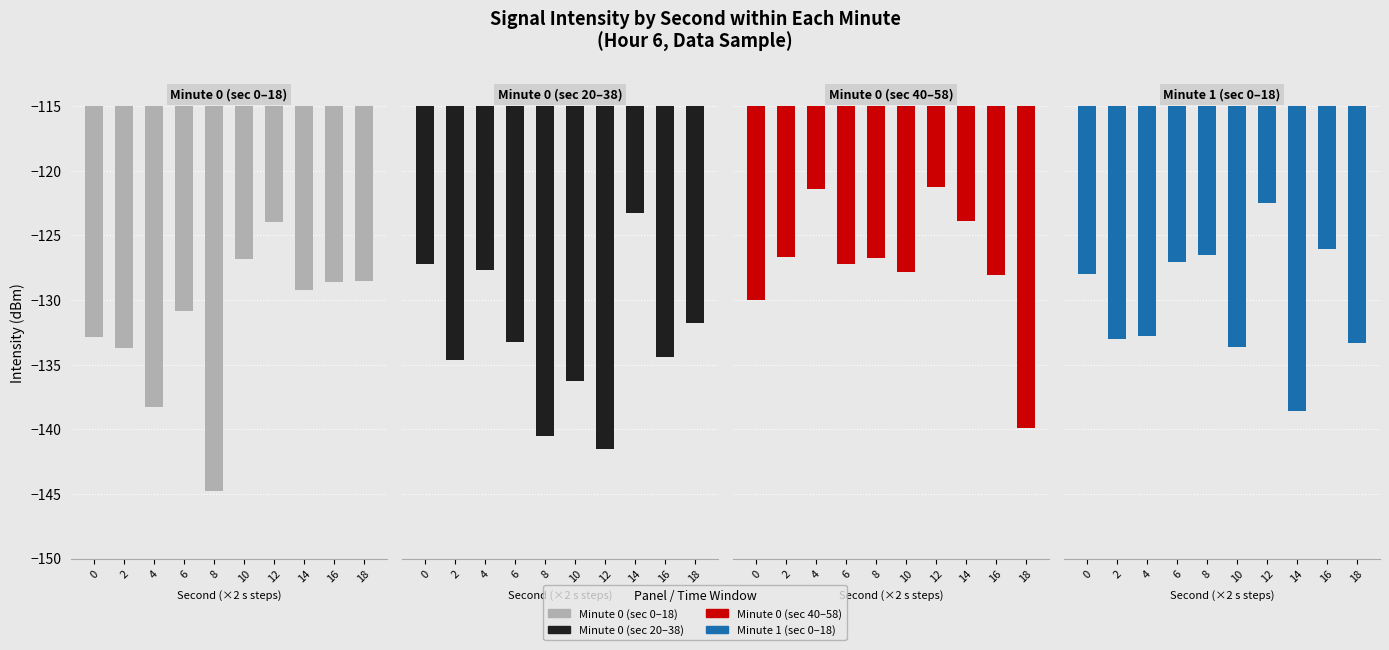

The value of Minute 0 (sec 40–58) at 14 is -50.4. True or false?

False